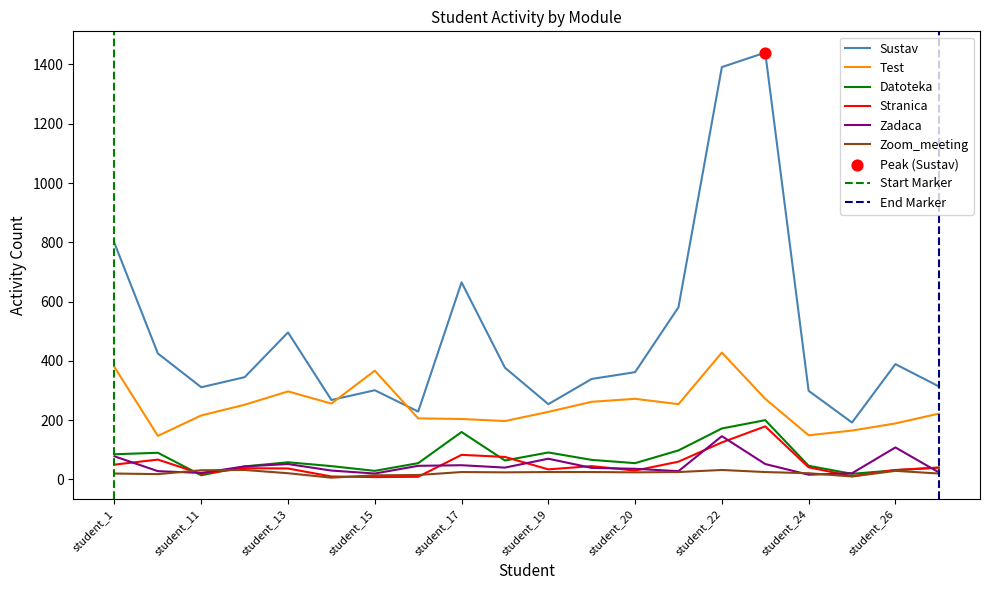

Which series reaches the minimum Y coordinate?

Zoom_meeting